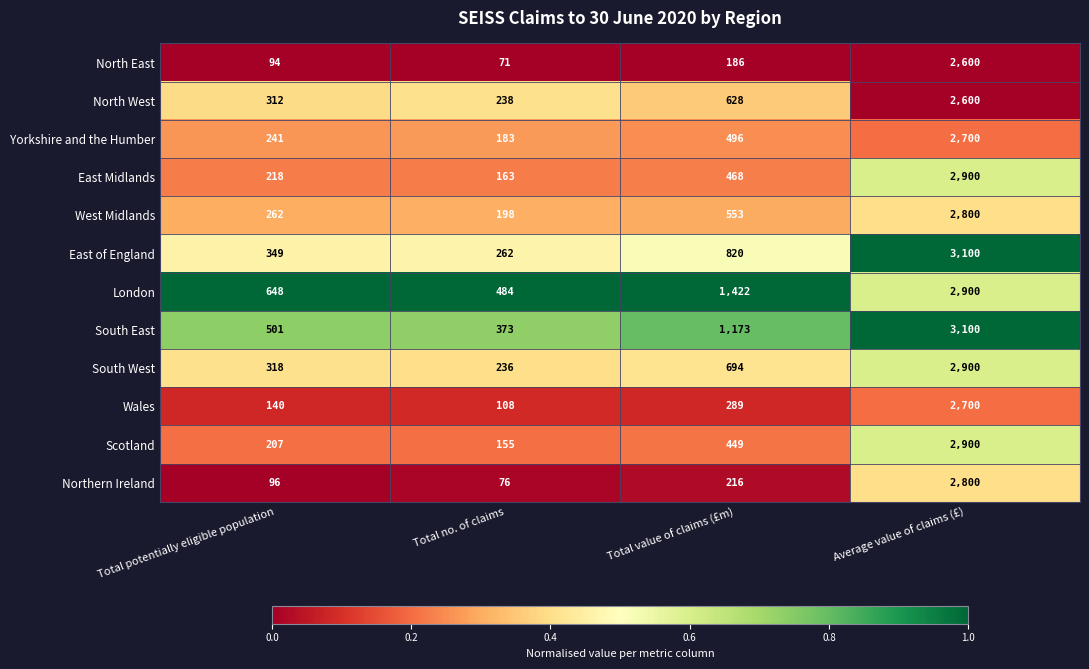

What is the sum of all London values?

5454